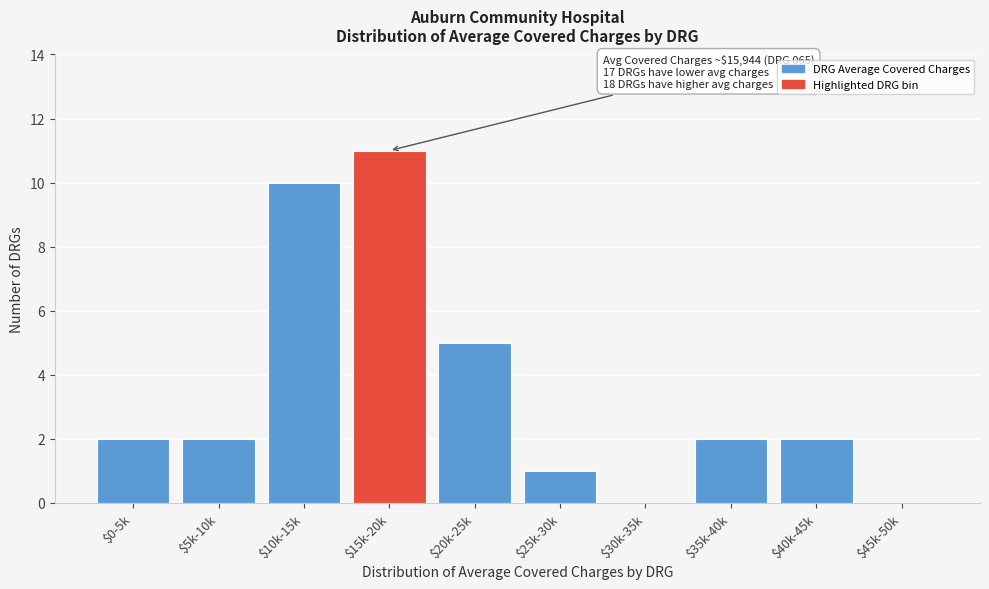

Is it true that the value at $40k-45k is 1?

False